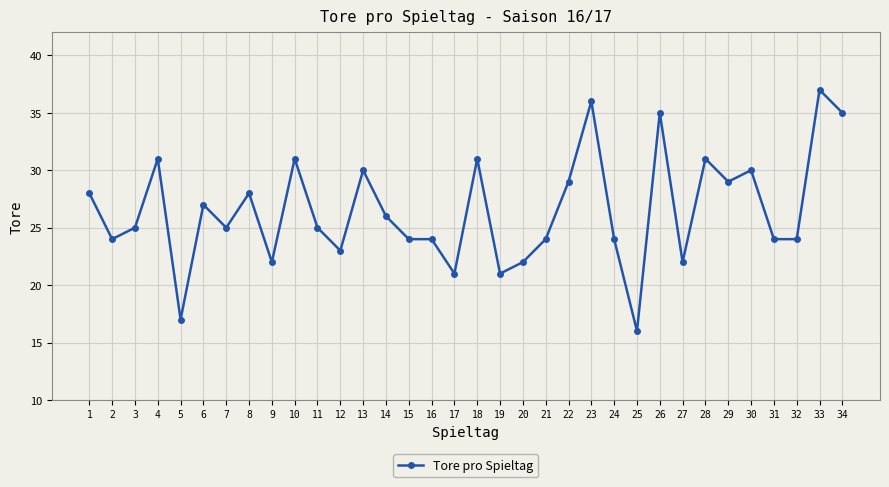

What is the ratio of the value at 18 to the value at 23?

0.9